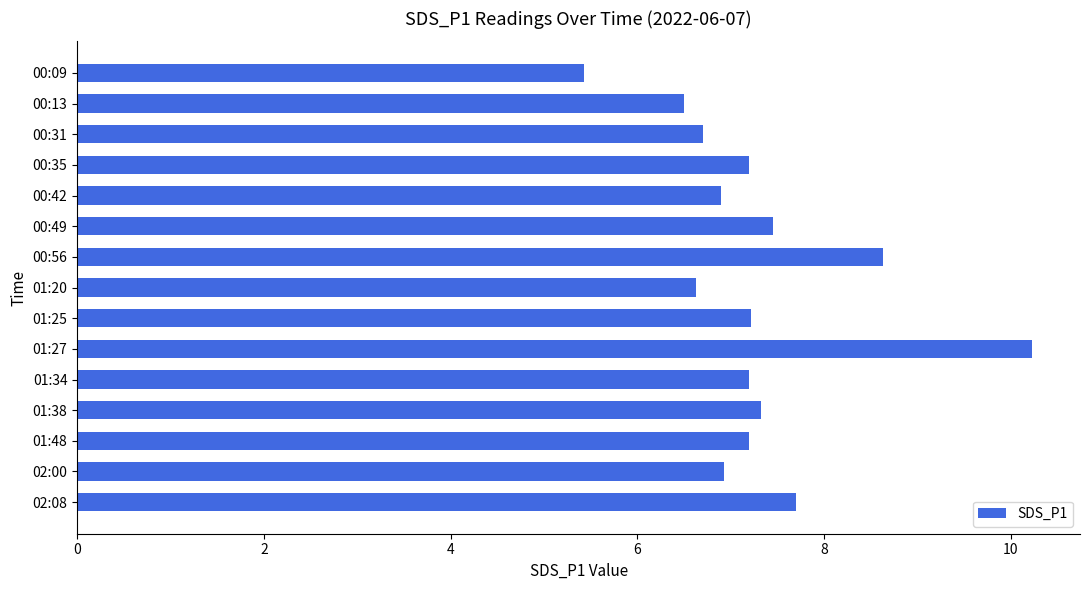

Read the value at 01:34.

7.2